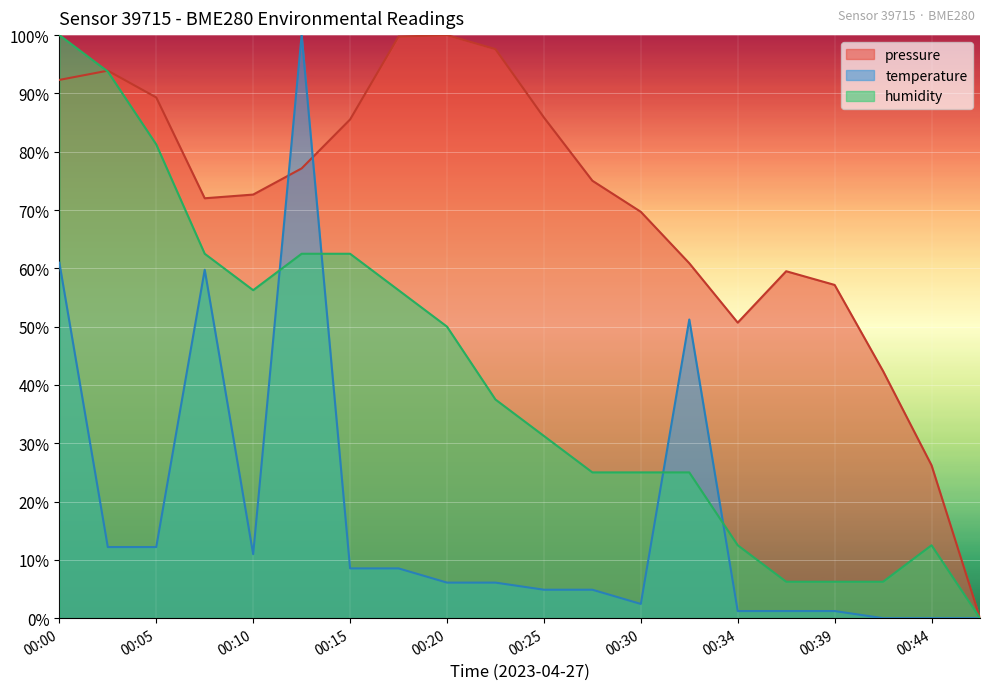

List the series in order of their overall mean, highest first.

pressure, humidity, temperature